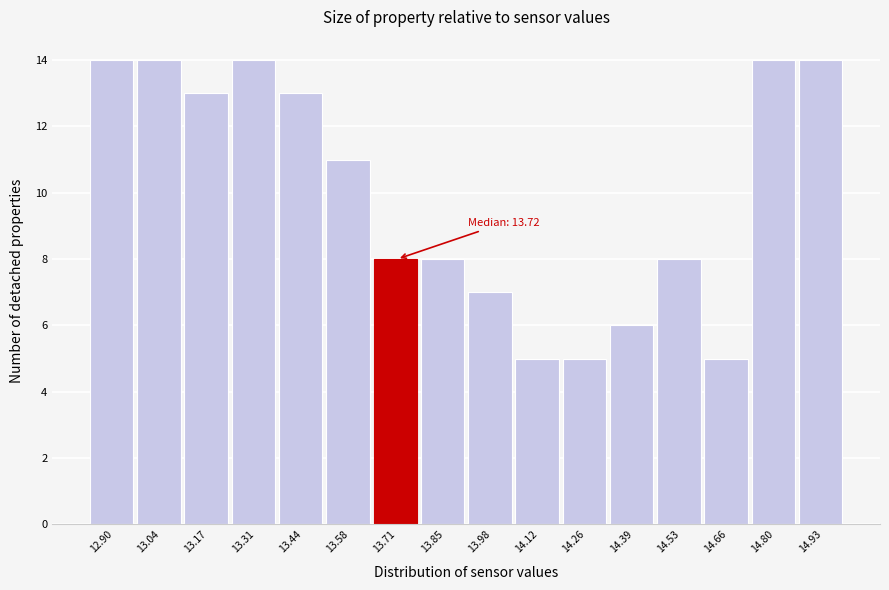

Reading left to right, transcribe all the data shown in this chart.

14	14	13	14	13	11	8	8	7	5	5	6	8	5	14	14